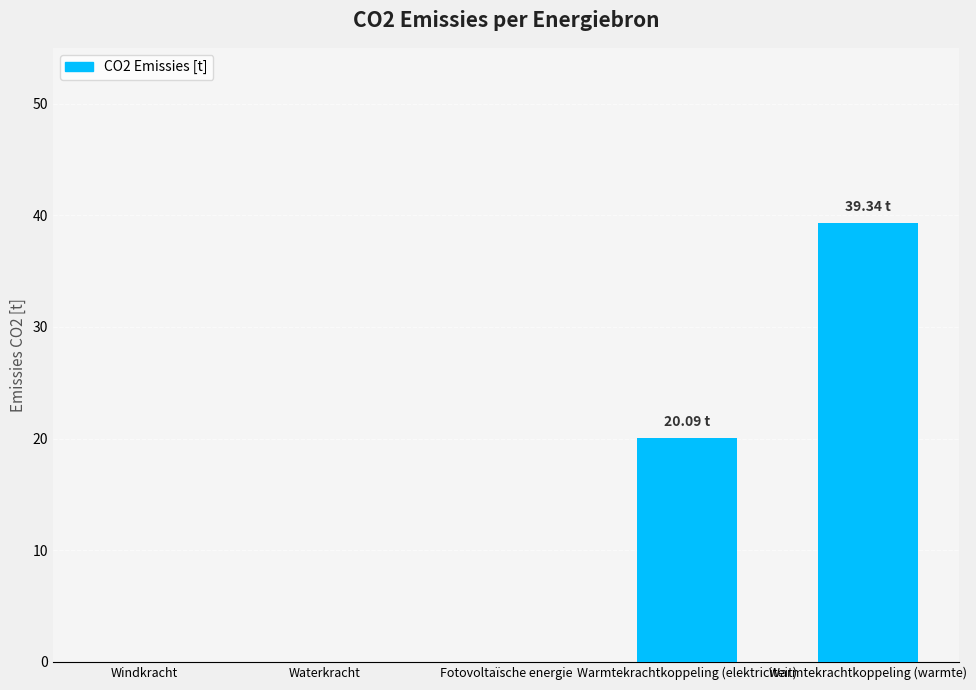

Reading right to left, list all the values displayed in this chart.

Warmtekrachtkoppeling (warmte)=39.3	Warmtekrachtkoppeling (elektriciteit)=20.1	Fotovoltaïsche energie=0.0	Waterkracht=0.0	Windkracht=0.0